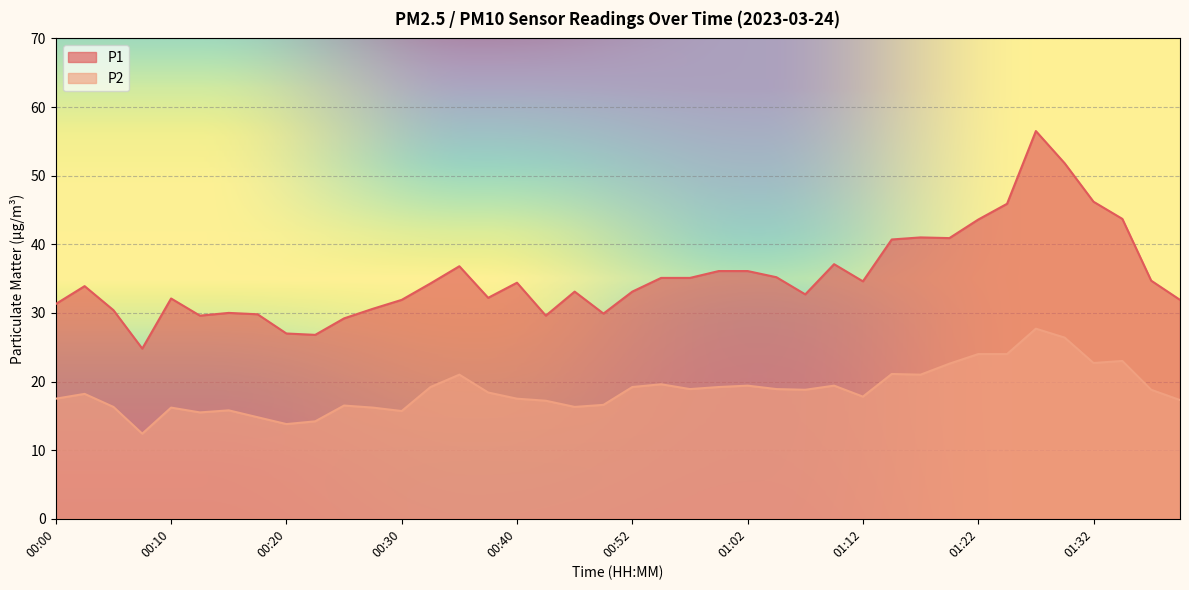

Does the chart display data point markers on the line(s)?

No